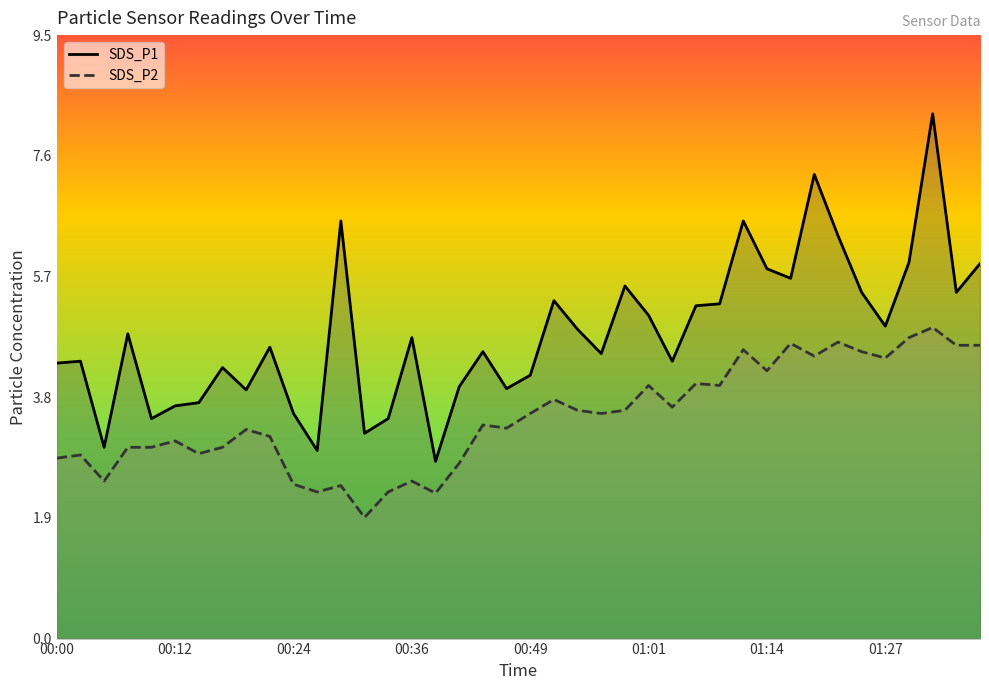

What is the difference between the SDS_P1 values at 34 and 39?

0.5